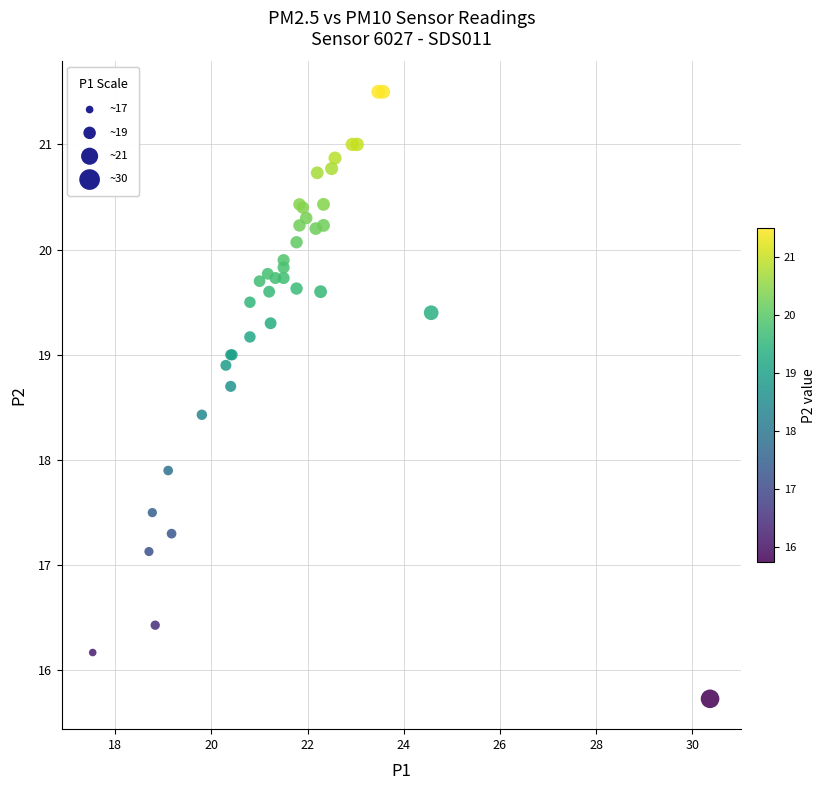

What Y value in the scatter plot is closest to 18?

17.9